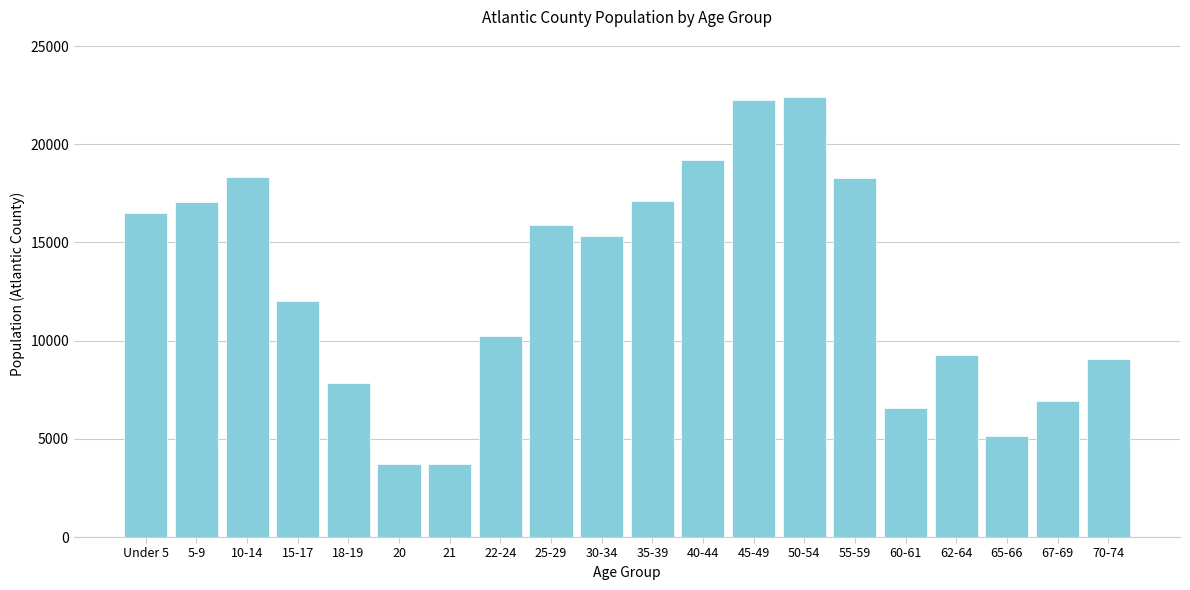

What is the average value?

12837